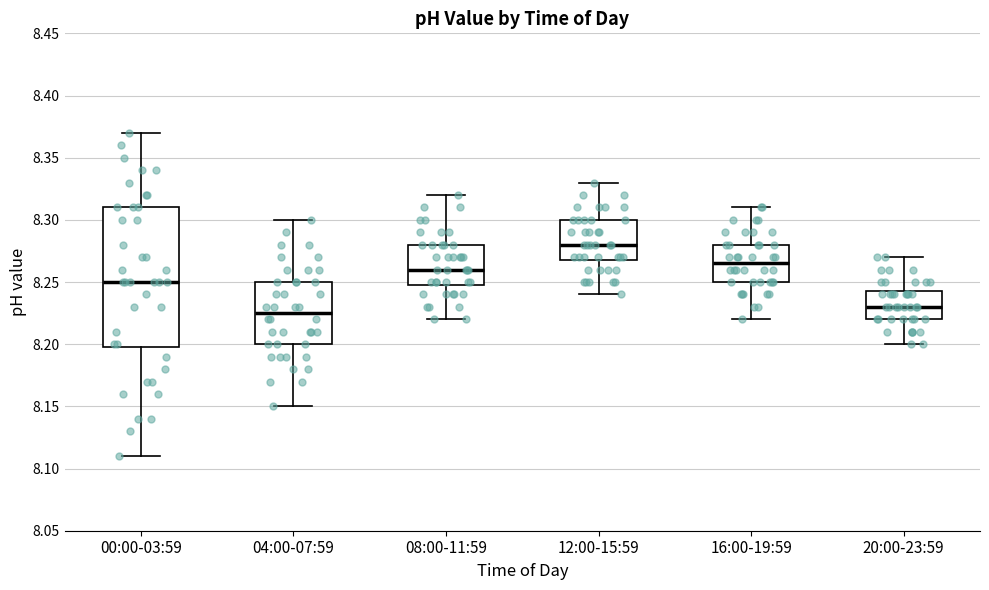

Comparing the boxes themselves (not the whiskers), which one is the tallest?

00:00-03:59